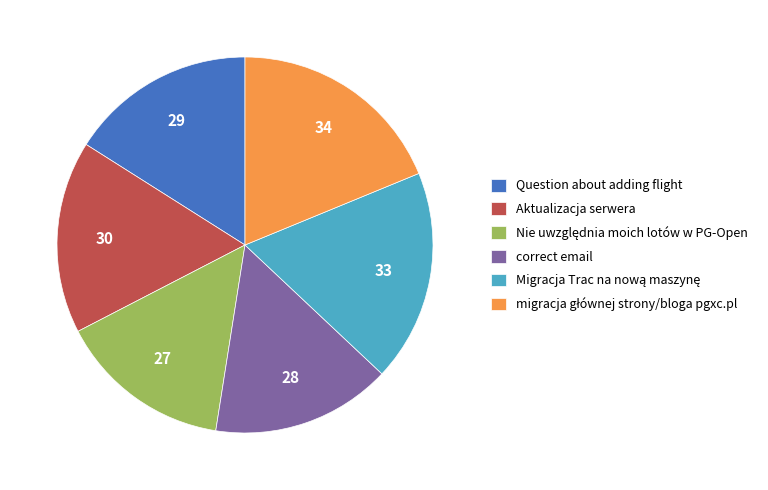

Combined, do Aktualizacja serwera and Question about adding flight account for over 50%?

No